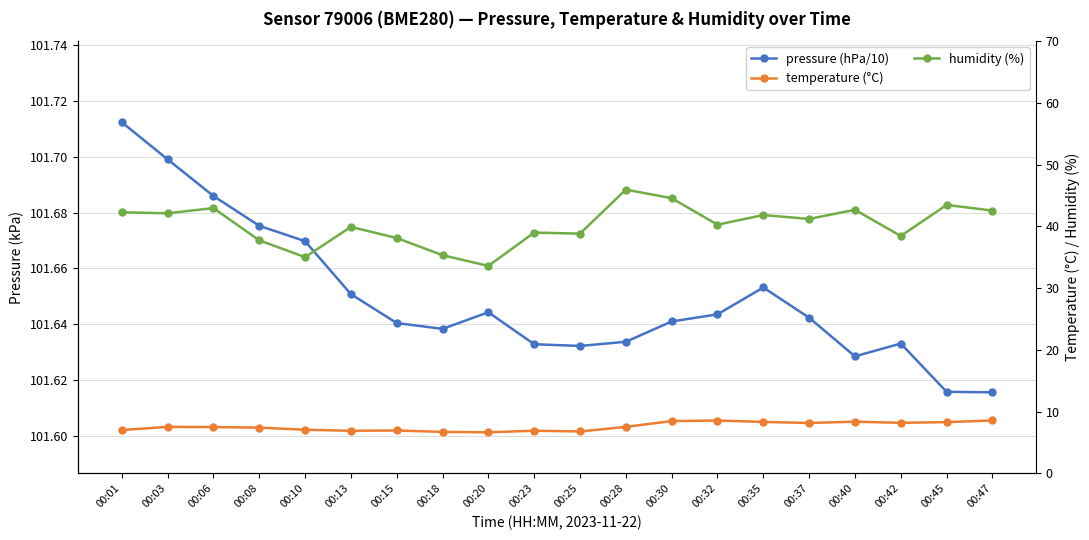

Does the chart have visible grid lines?

Yes